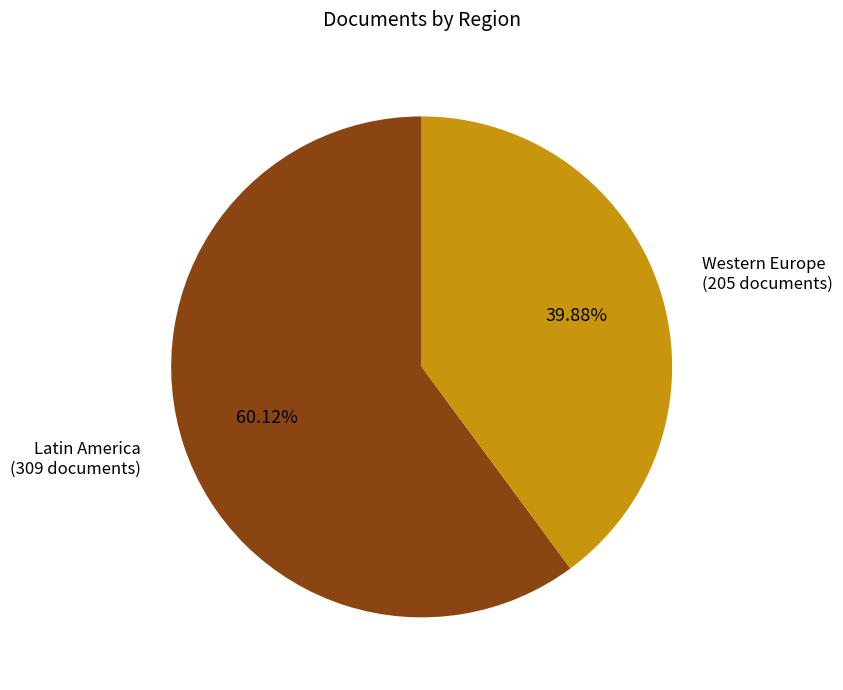

Is there any slice that represents more than half of the pie?

Yes